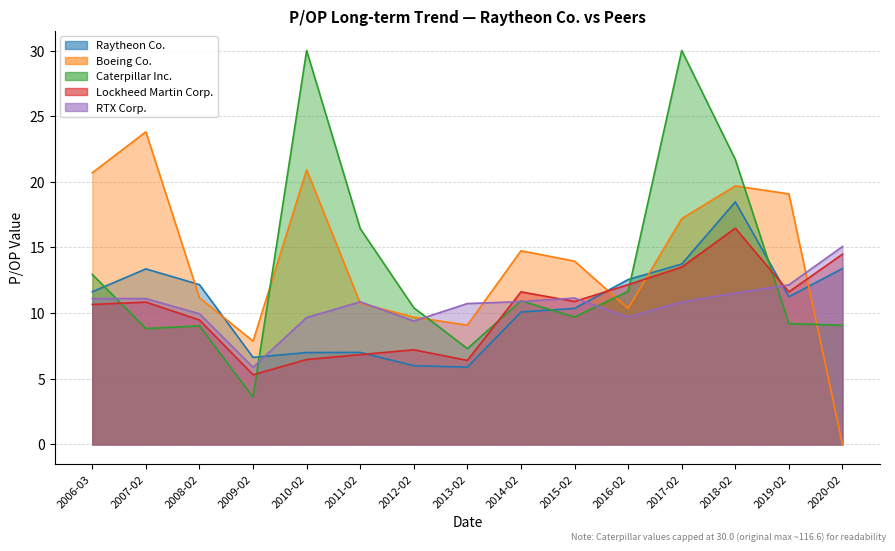

Does the chart display data point markers on the line(s)?

No